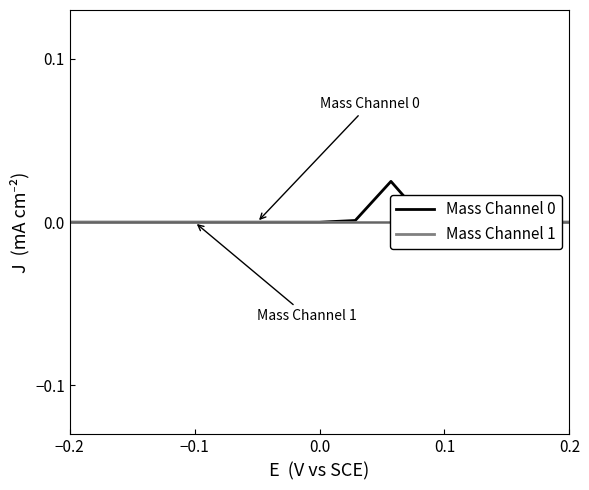

How many data points does each series have?

40